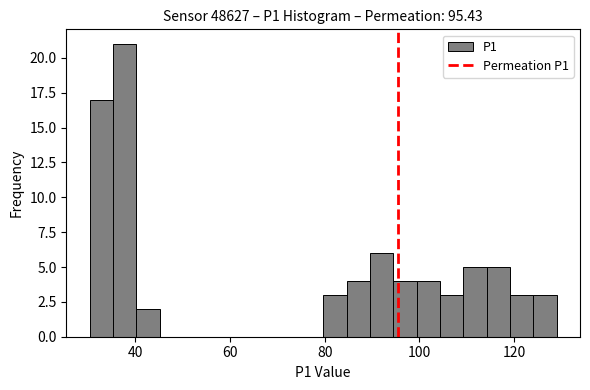

Read against the x-axis, roughly where is the centre of the tallest bar?

38